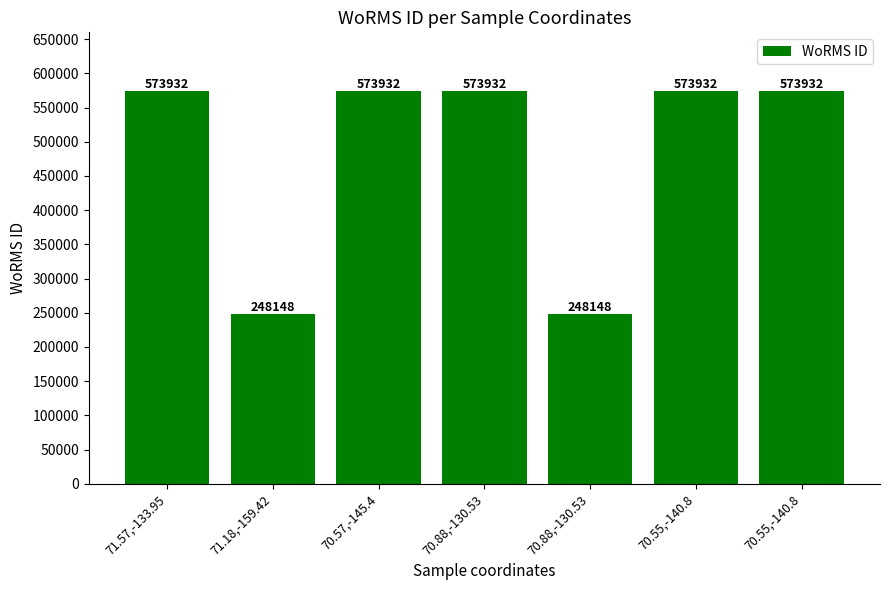

List the labels in order of value, smallest first.

71.18,-159.42, 70.88,-130.53, 71.57,-133.95, 70.57,-145.4, 70.88,-130.53, 70.55,-140.8, 70.55,-140.8